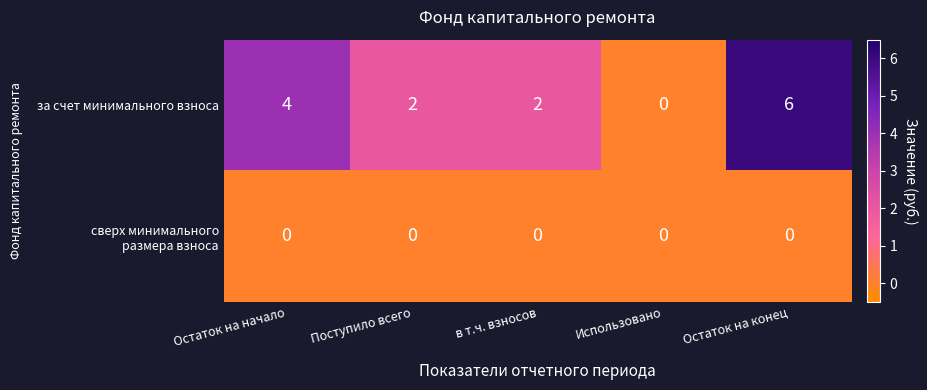

Count the за счет минимального взноса values in the range 2 to 4.

3